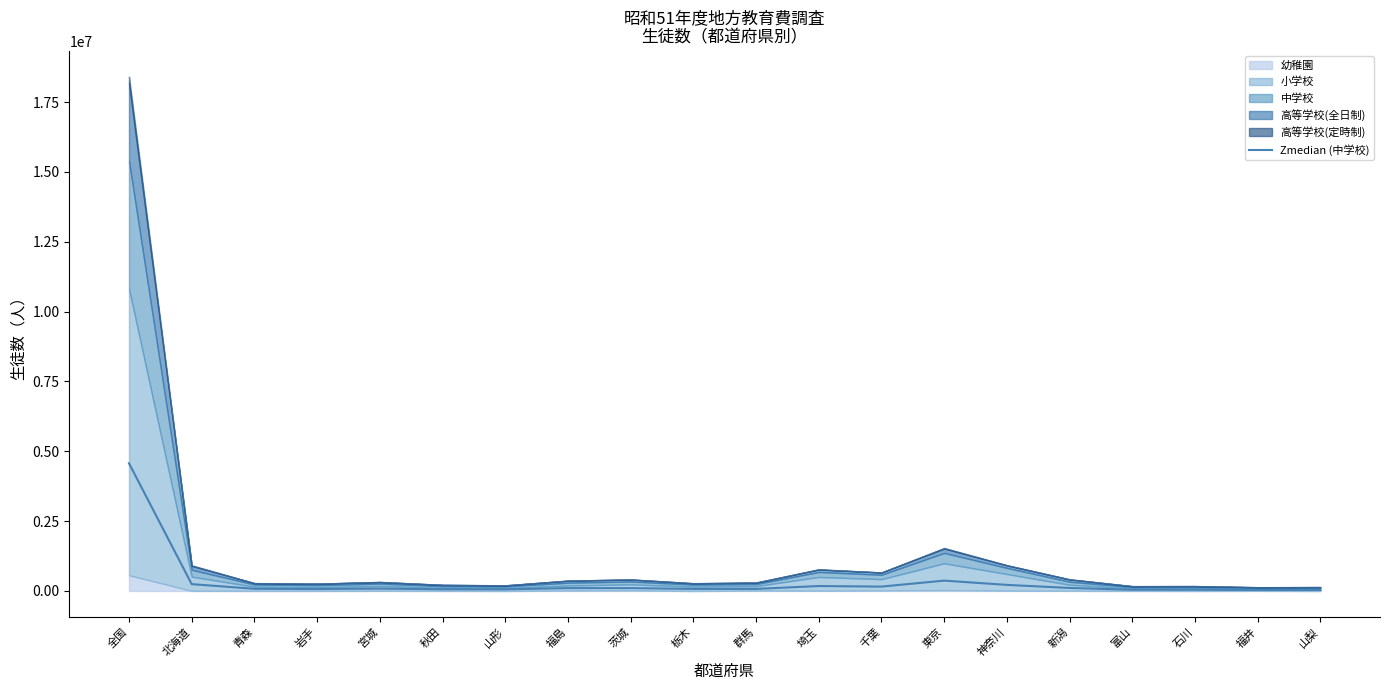

What is the minimum value shown in the chart?

34952